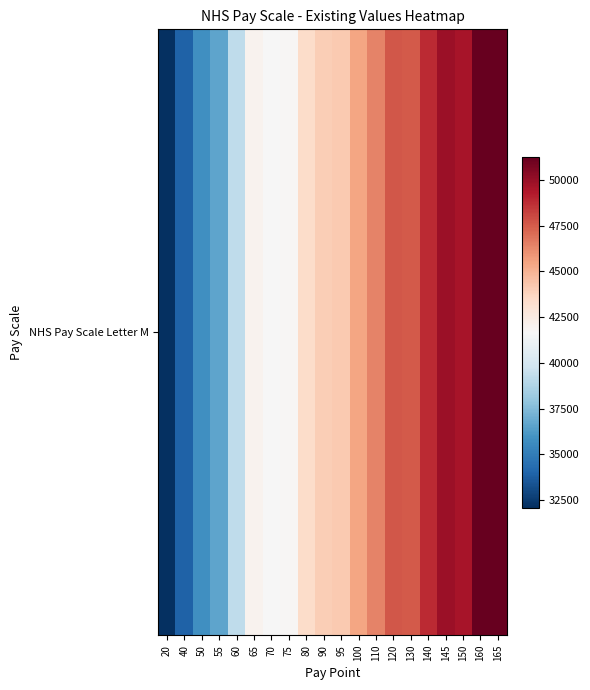

Read the value at 80, to the nearest 10.

43460